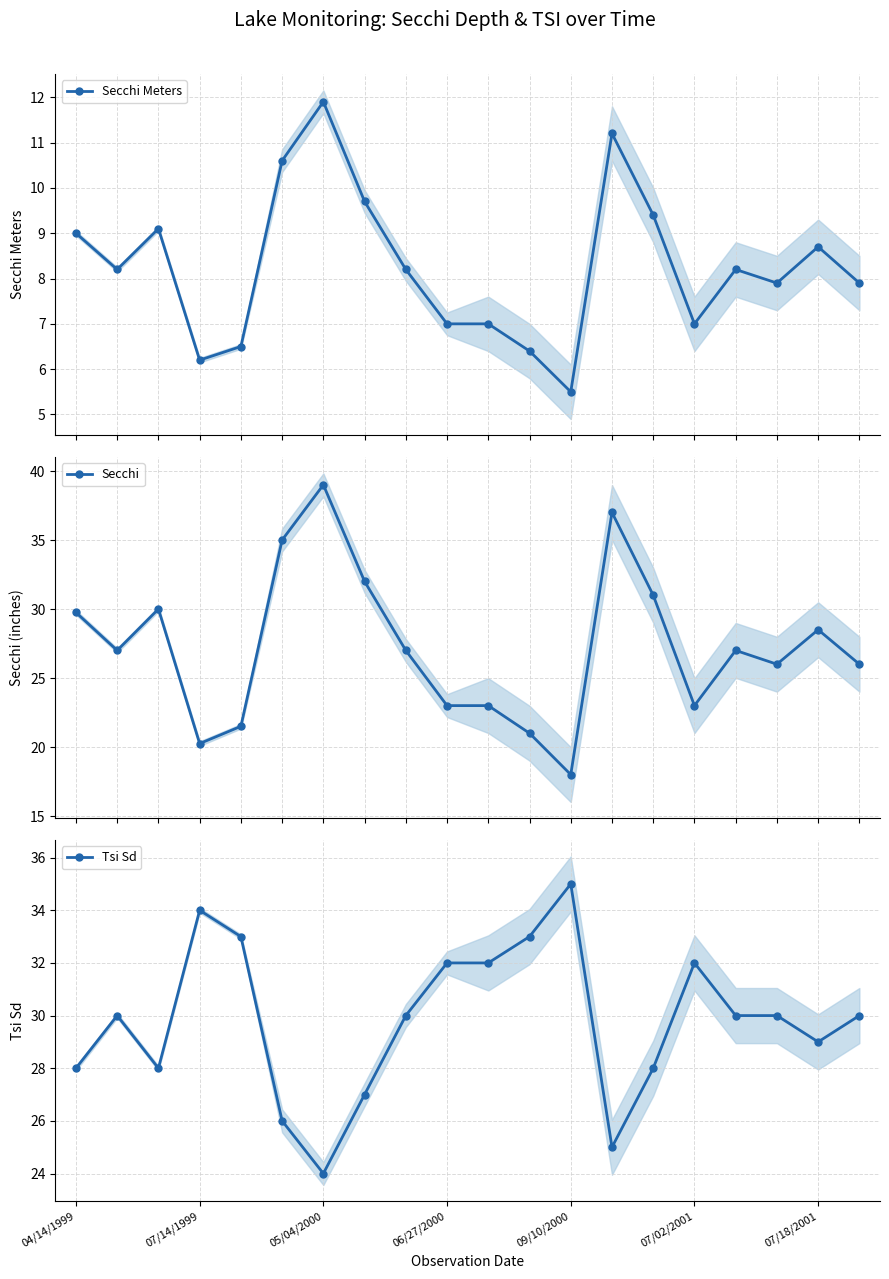

True or false: Secchi and Secchi Meters intersect in this chart.

False